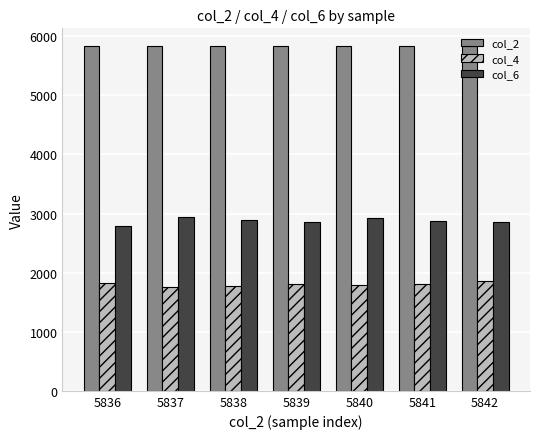

At how many categories does at least one series exceed 4121?

7